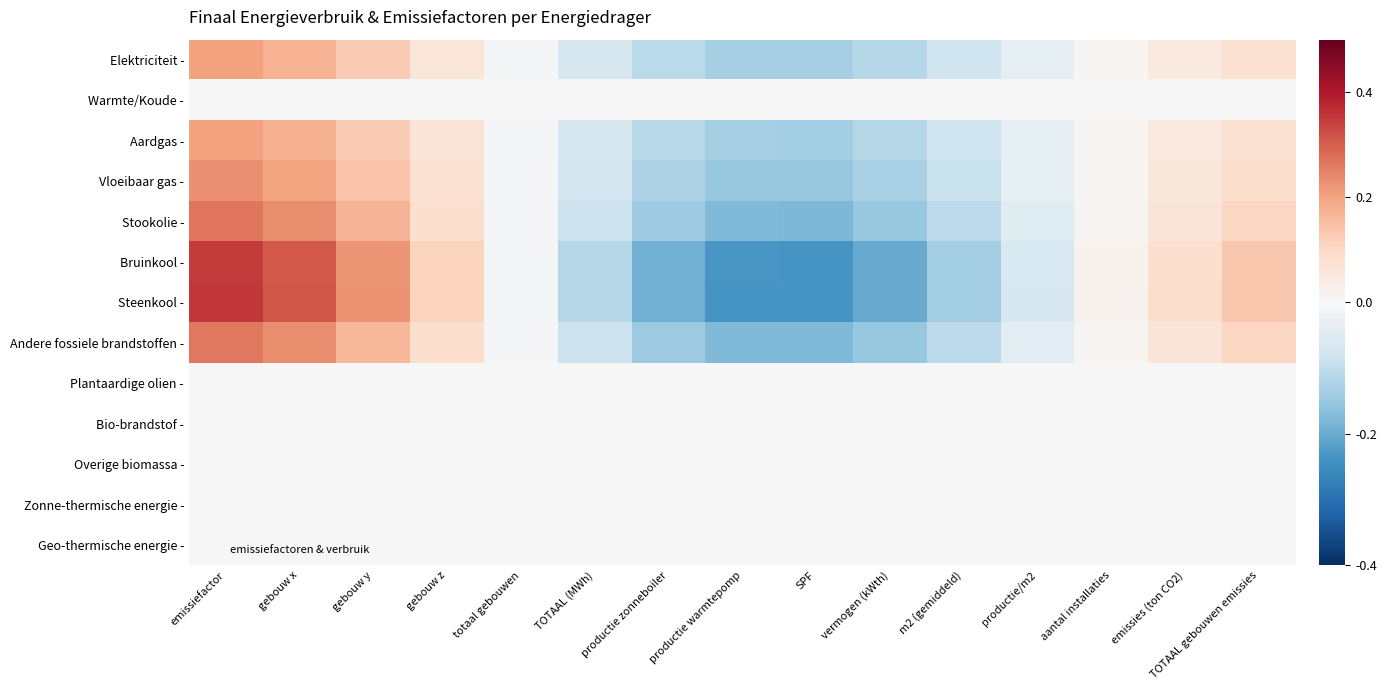

How many categories are shown in the chart?

15